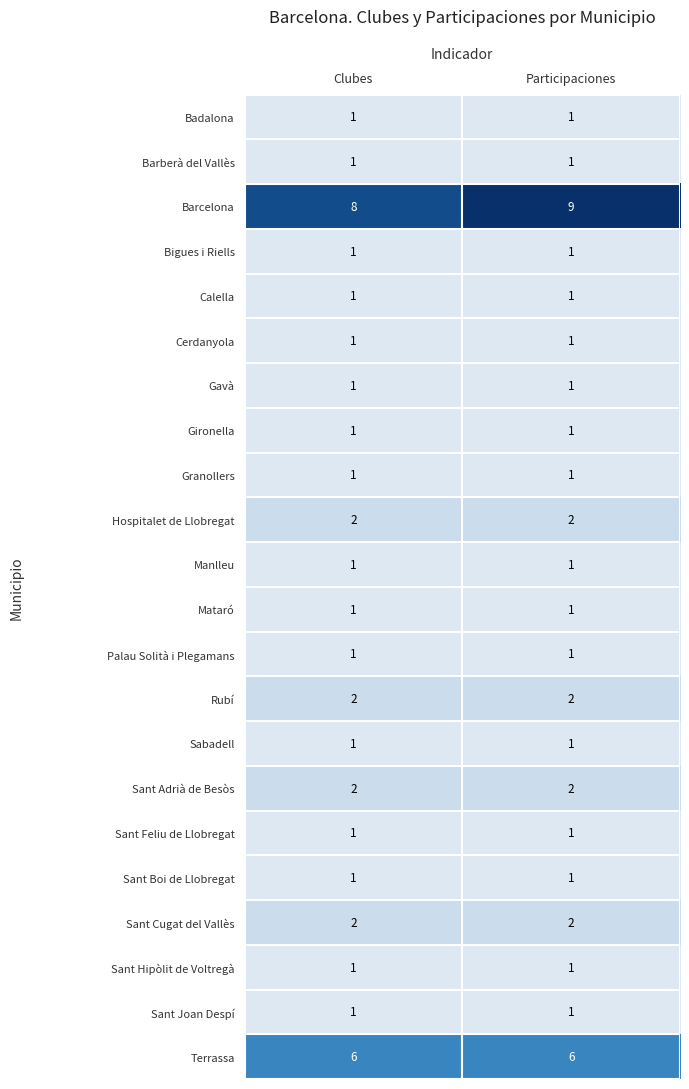

Rank the categories by Barcelona value from lowest to highest.

Clubes, Participaciones